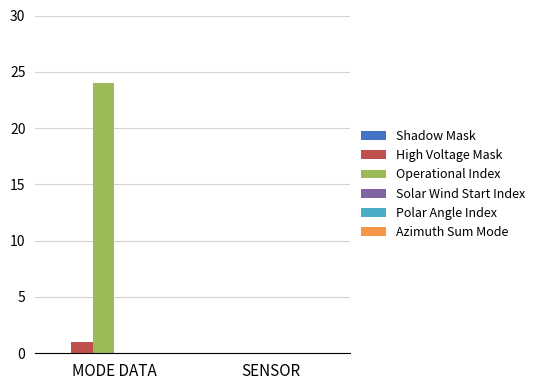

What is the sum of the Operational Index values at MODE DATA and SENSOR?

24